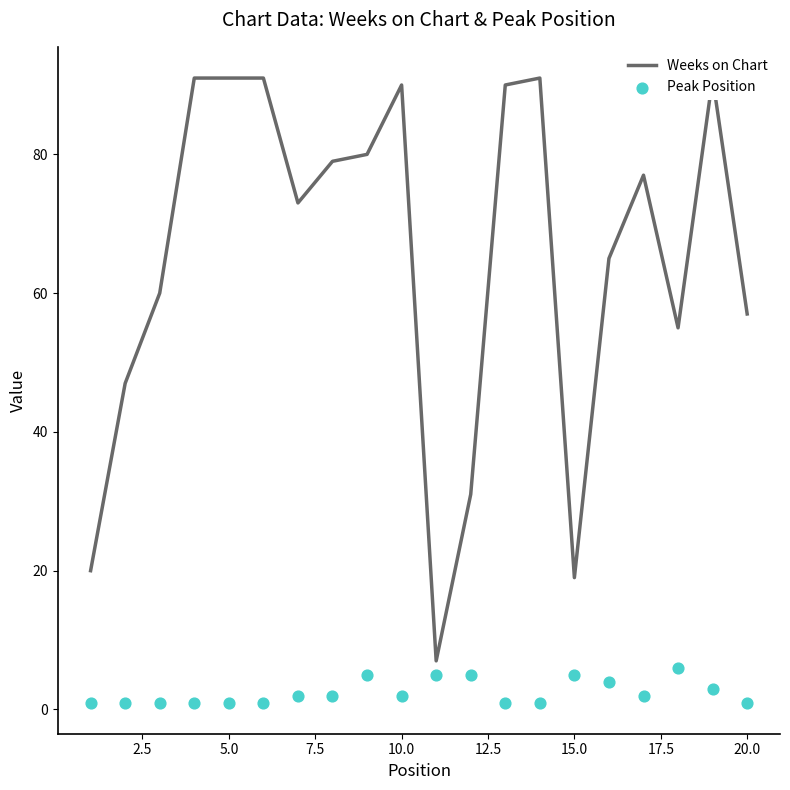

Which series has the largest total across all categories?

Weeks on Chart